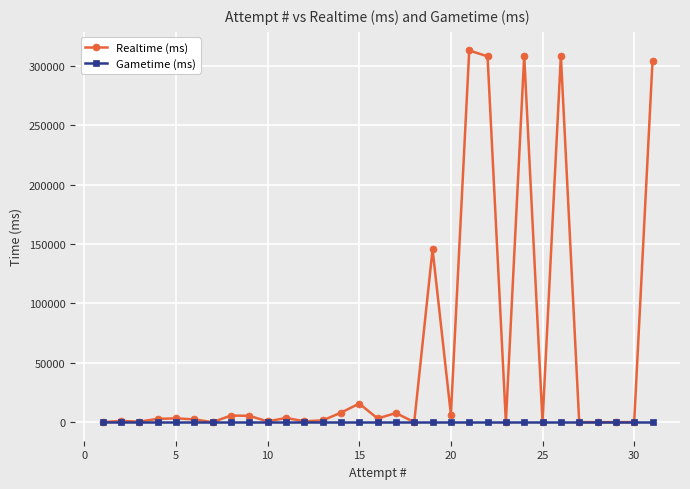

How many data points in Realtime (ms) are less than 2745?

15